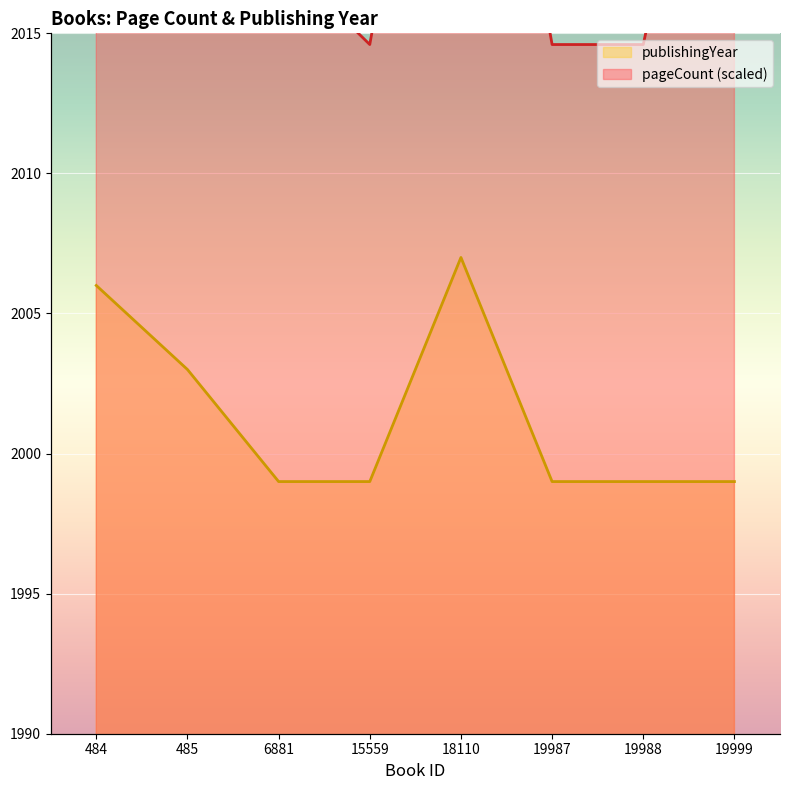

At which label does publishingYear reach its peak?

18110